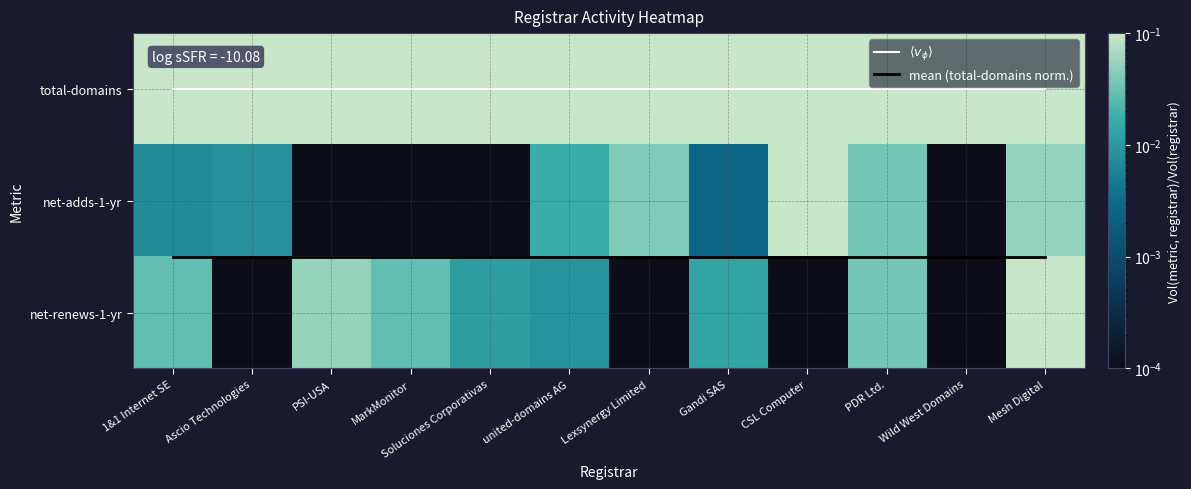

What is the sum of all net-adds-1-yr values?

0.3